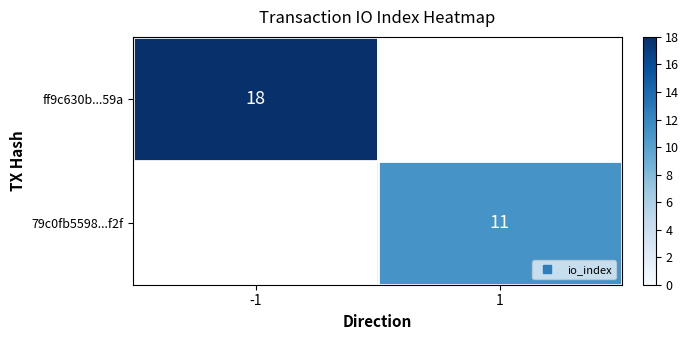

Rank the categories by 79c0fb5598...f2f value from lowest to highest.

-1, 1